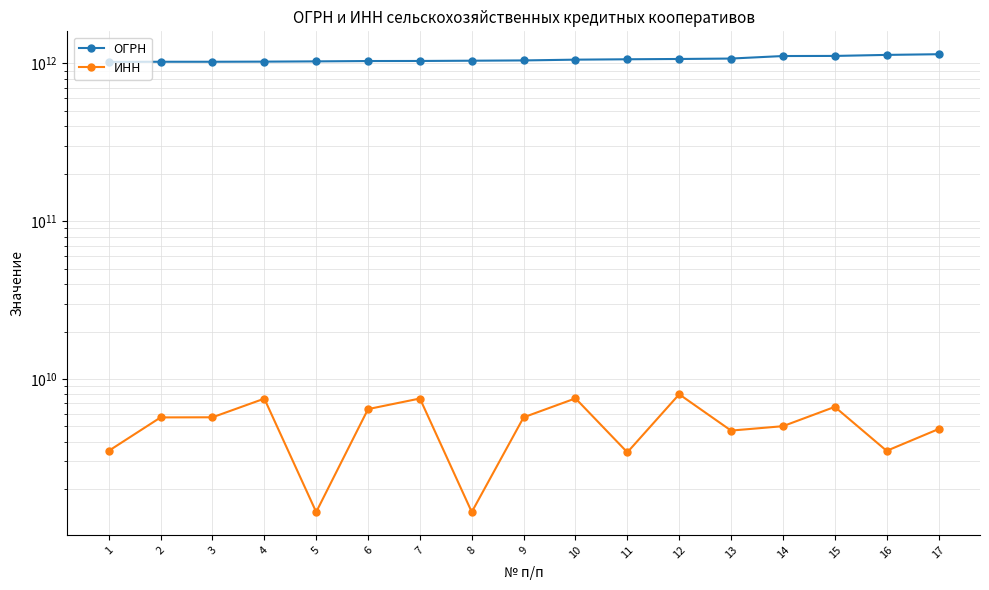

What is the sum of all ИНН values?

88677185220